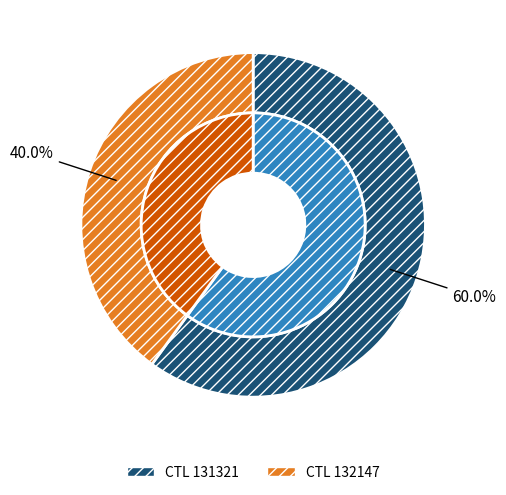

What is the ratio of the value at 131321 to the value at 132147?

1.5